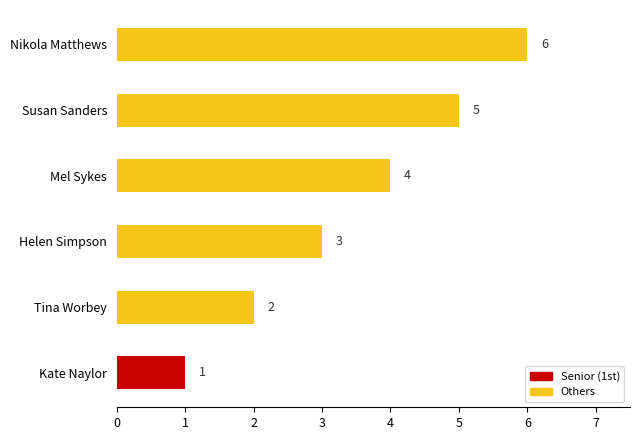

What is the sum of all values?

21